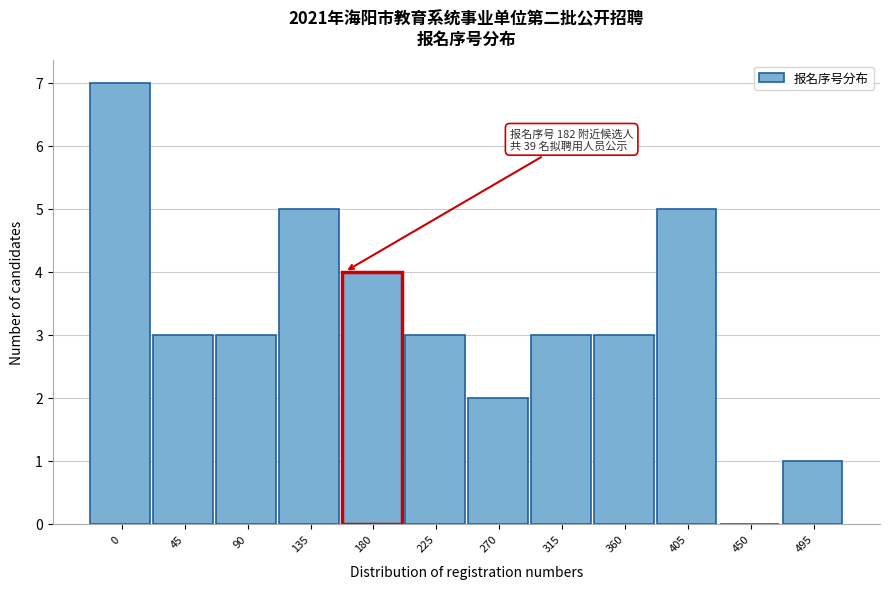

Reading left to right, list all the values displayed in this chart.

0=7	45=3	90=3	135=5	180=4	225=3	270=2	315=3	360=3	405=5	450=0	495=1